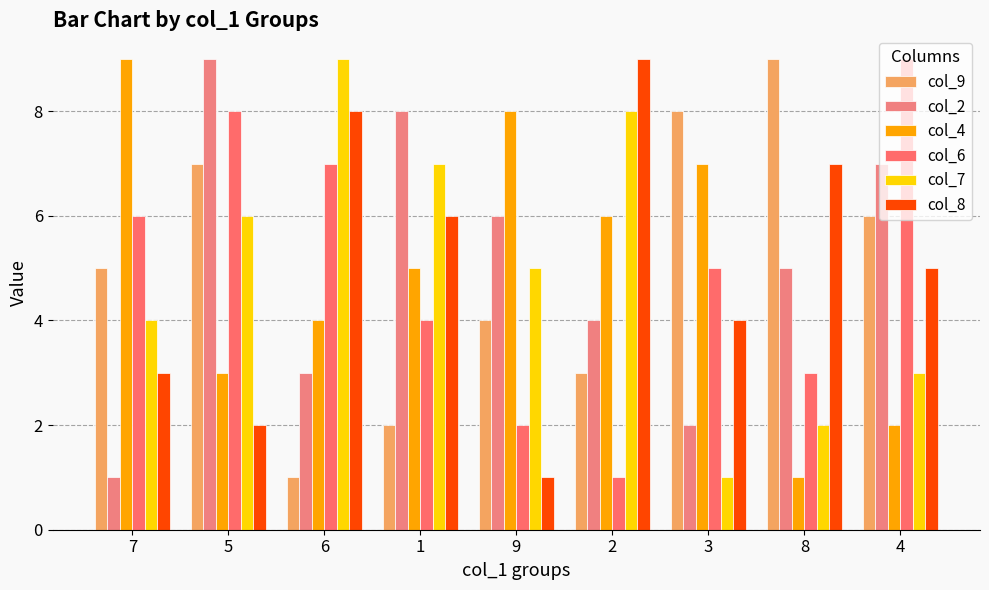

How many series are shown in this chart?

6